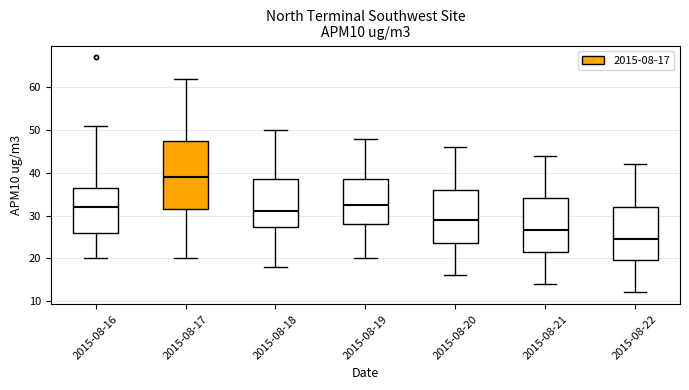

Which box has the highest median line?

2015-08-17